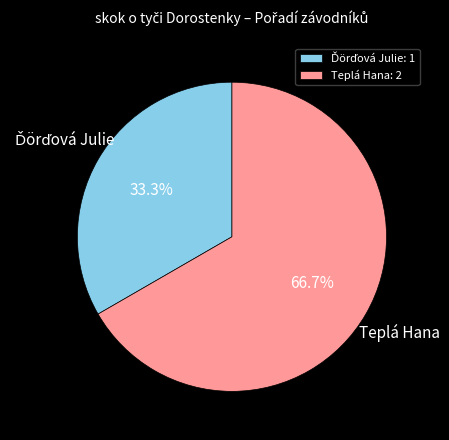

Does any single category account for the majority?

Yes